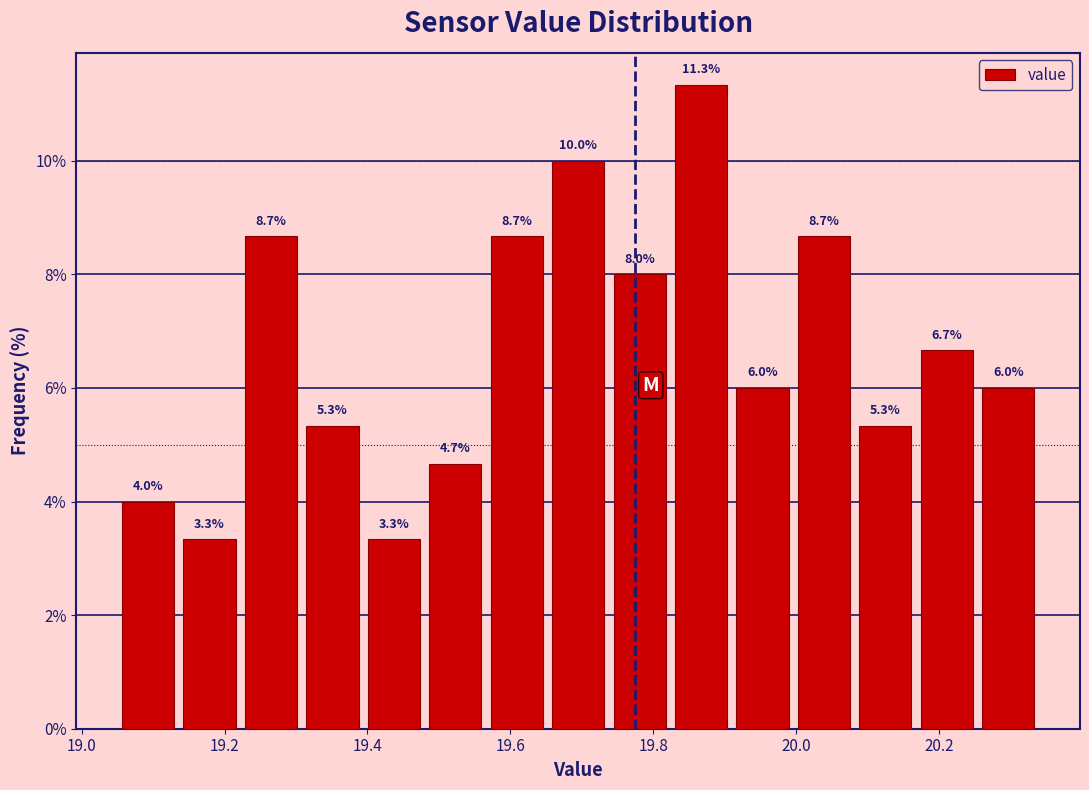

Reading left to right, transcribe this chart: for each bar, give the range it covers on the x-axis and its height. The bar edges are not printed on the chart, so give them approximately, as read against the axis.

19.050 to 19.136: 4.0
19.136 to 19.222: 3.3
19.222 to 19.308: 8.7
19.308 to 19.394: 5.3
19.394 to 19.480: 3.3
19.480 to 19.566: 4.7
19.566 to 19.652: 8.7
19.652 to 19.738: 10.0
19.738 to 19.824: 8.0
19.824 to 19.910: 11.3
19.910 to 19.996: 6.0
19.996 to 20.082: 8.7
20.082 to 20.168: 5.3
20.168 to 20.254: 6.7
20.254 to 20.340: 6.0